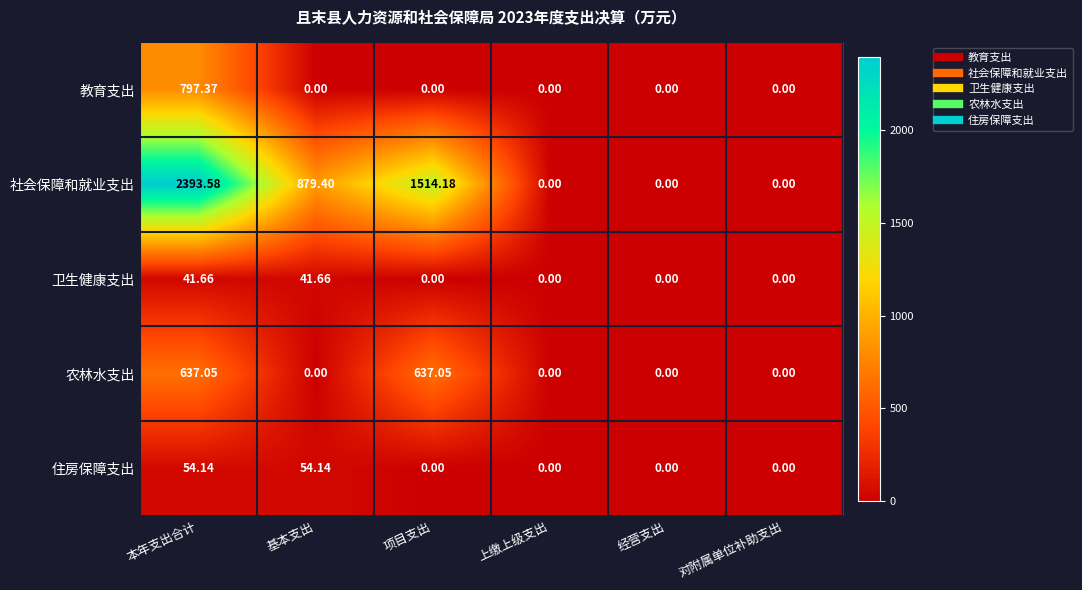

At which label is 社会保障和就业支出 closest to 1196?

基本支出